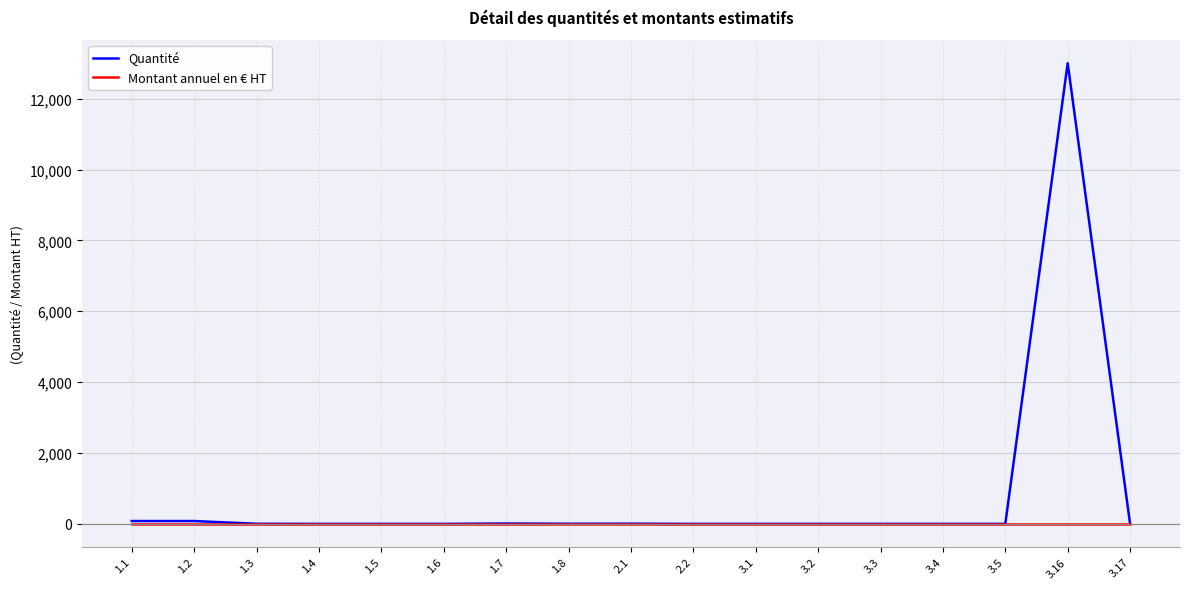

What is the greatest value displayed?

13000